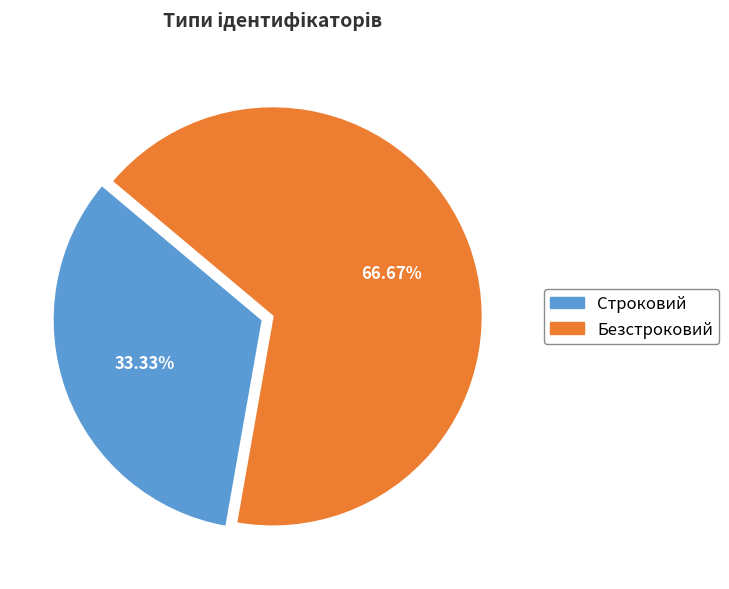

What is the ratio of the value at Строковий to the value at Безстроковий?

0.5